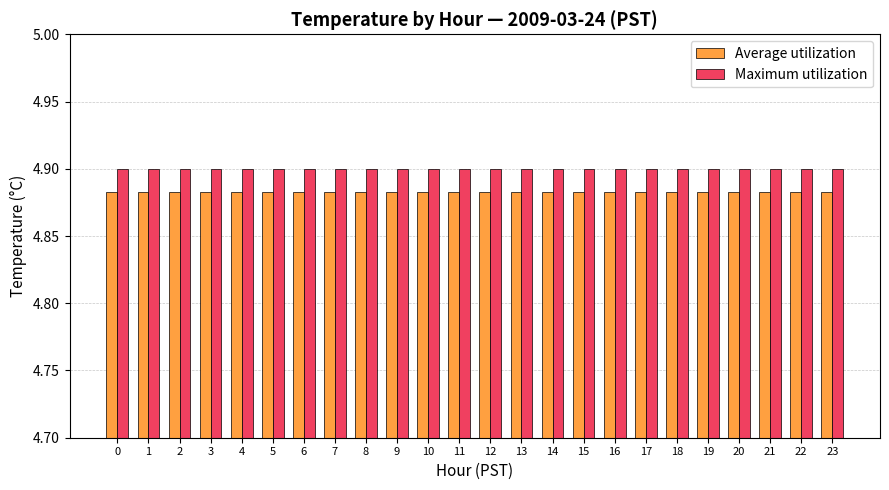

The Average utilization series shows 3.1 at 0. True or false?

False